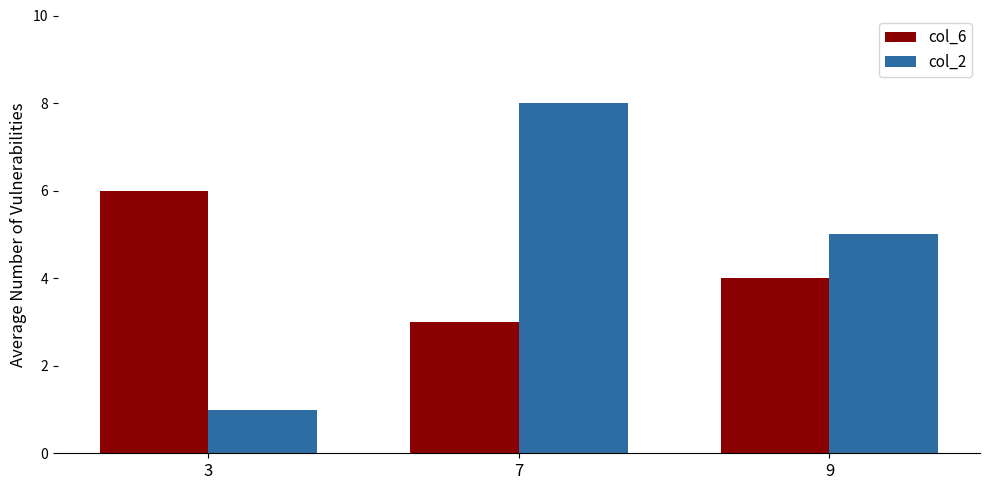

How many data points in col_6 are less than 4?

1